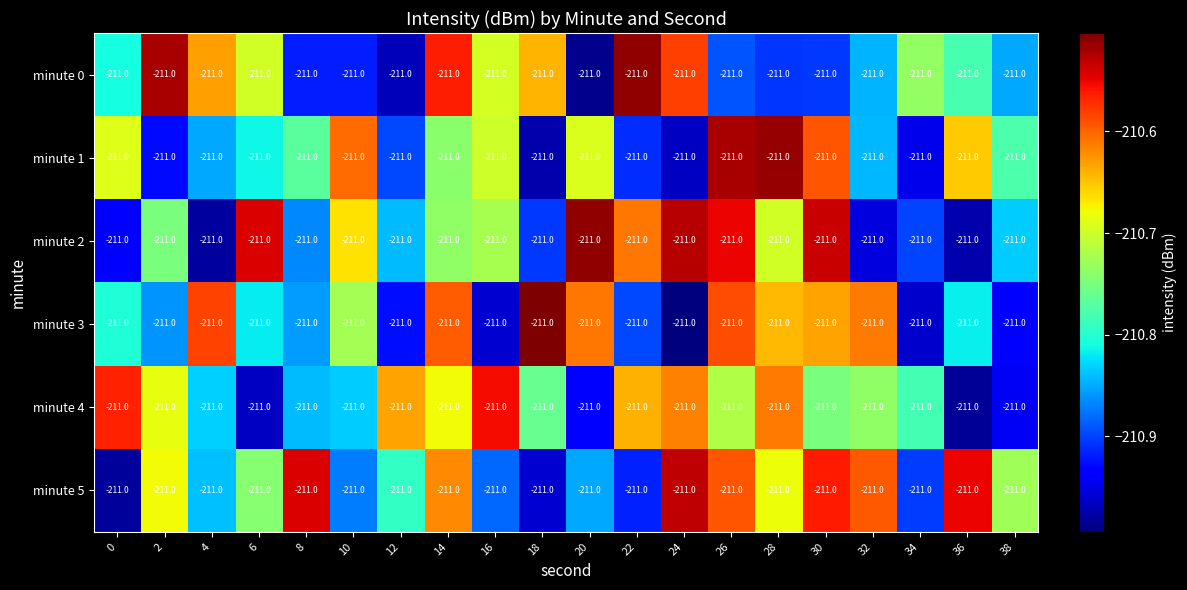

What is the difference between the minute 4 values at 12 and 4?

0.2